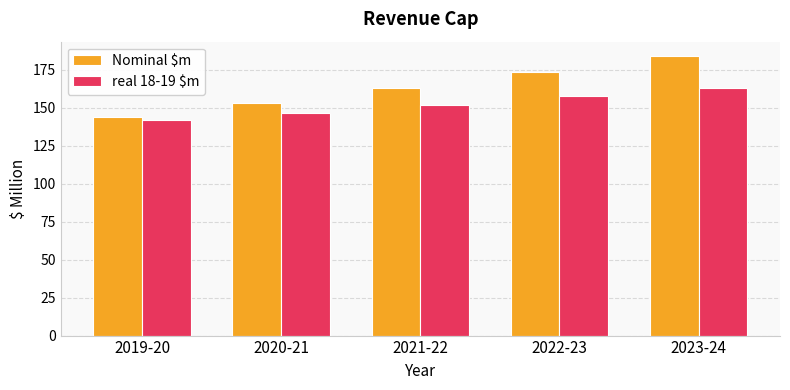

How many values in the real 18-19 $m series are below 151?

2